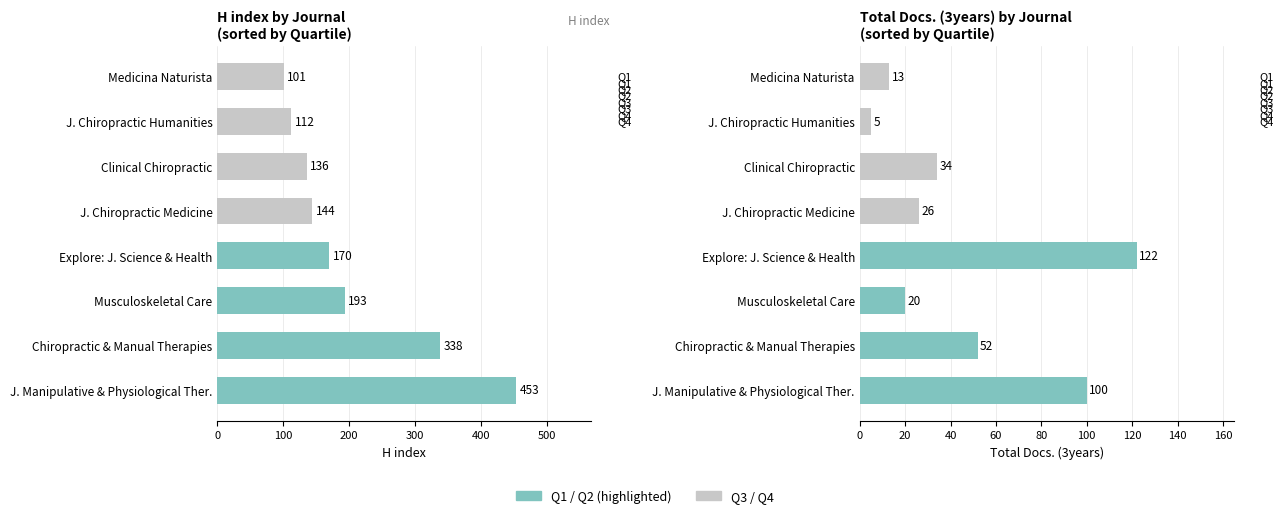

List the series in order of their peak value, lowest first.

Total Docs. (3years), H index